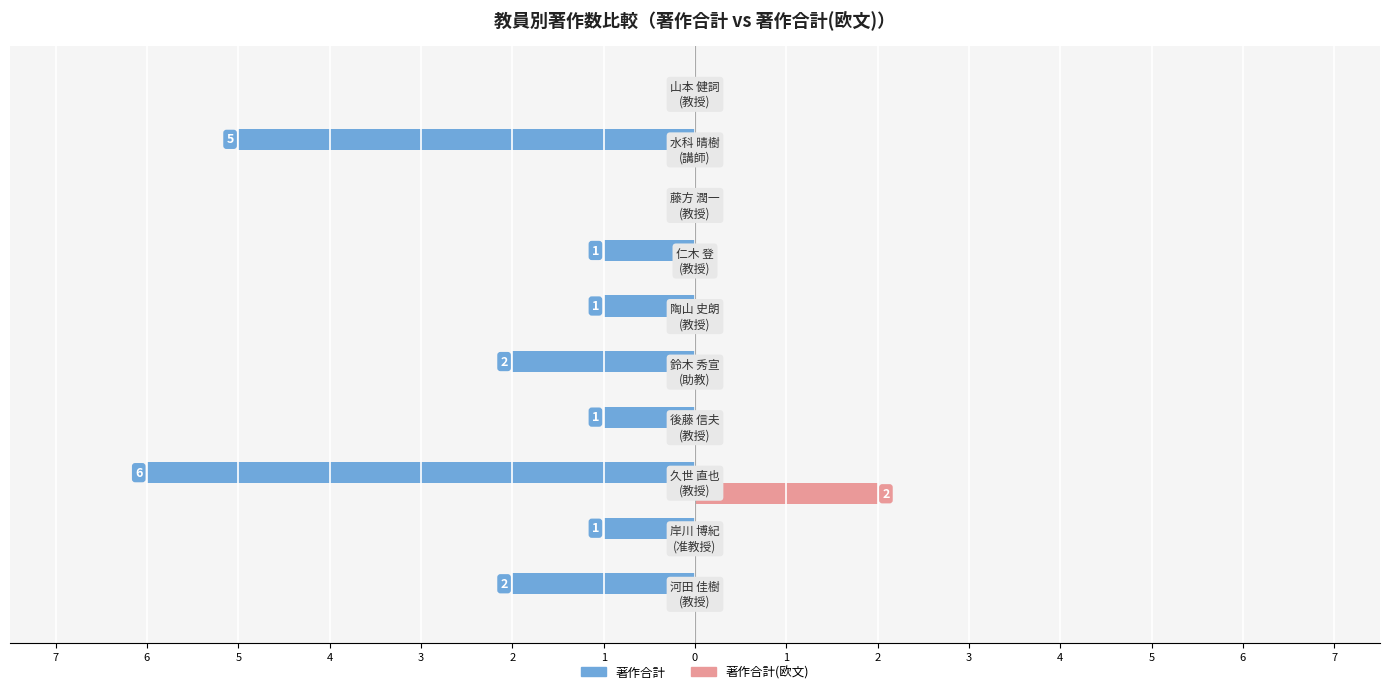

Reading left to right, transcribe all the data shown in this chart.

著作合計: -2	-1	-6	-1	-2	-1	-1	0	-5	0
著作合計(欧文): 0	0	2	0	0	0	0	0	0	0